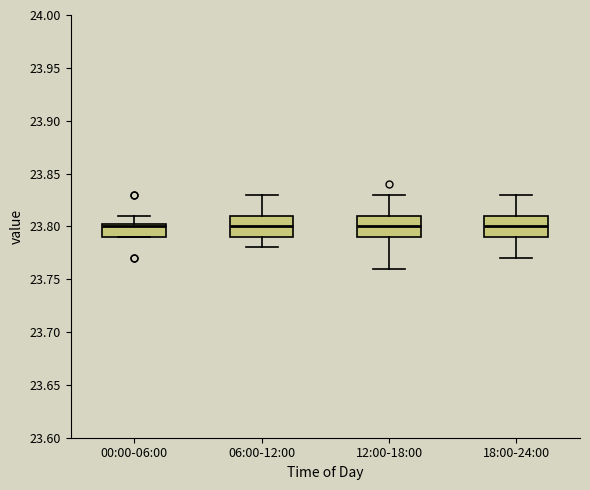

Reading left to right, read every box against the y-axis: the position of its median line, the range the box covers, and the ends of its whiskers. The values are not printed on the chart, so give them approximately, as read against the axis.

00:00-06:00: median 23.800, box 23.790 to 23.805, whiskers 23.790 to 23.810
06:00-12:00: median 23.800, box 23.790 to 23.810, whiskers 23.780 to 23.830
12:00-18:00: median 23.800, box 23.790 to 23.810, whiskers 23.760 to 23.830
18:00-24:00: median 23.800, box 23.790 to 23.810, whiskers 23.770 to 23.830